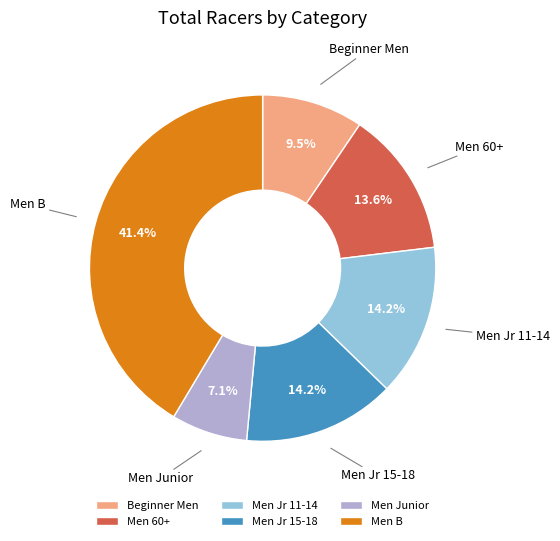

How many slices are in this pie chart?

6